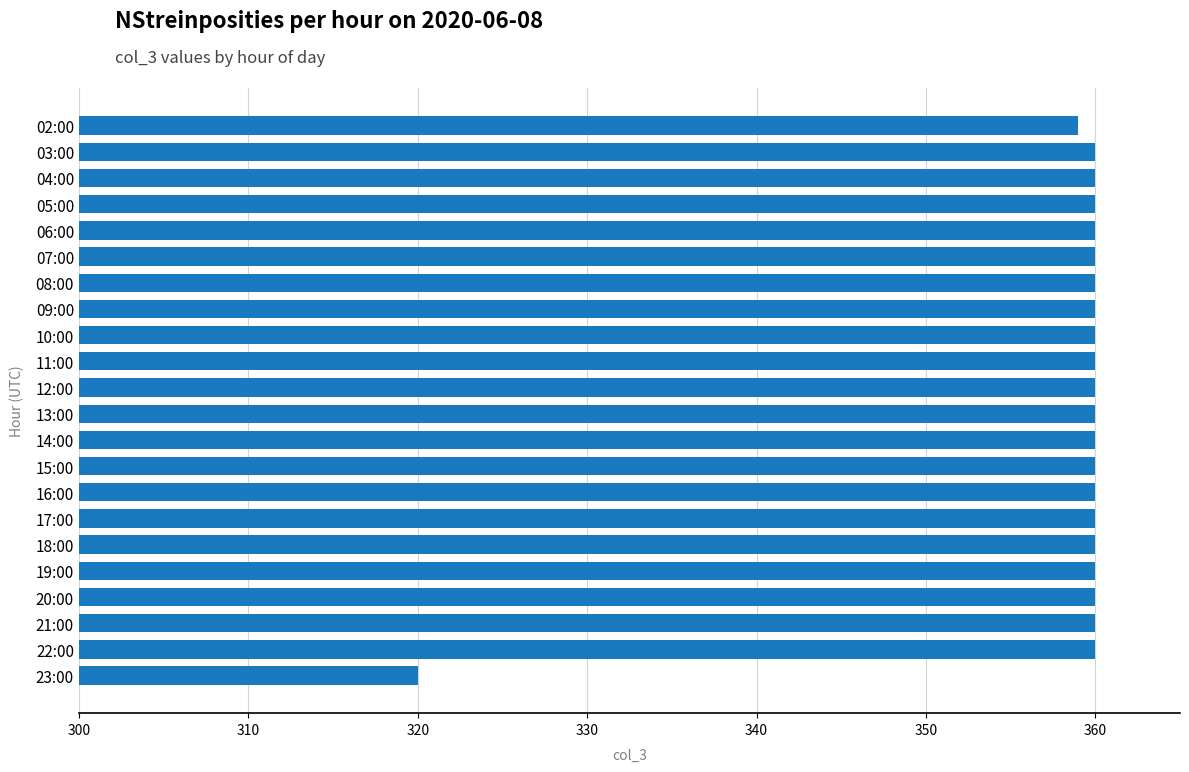

Reading top to bottom, extract all data points from this chart.

359	360	360	360	360	360	360	360	360	360	360	360	360	360	360	360	360	360	360	360	360	320